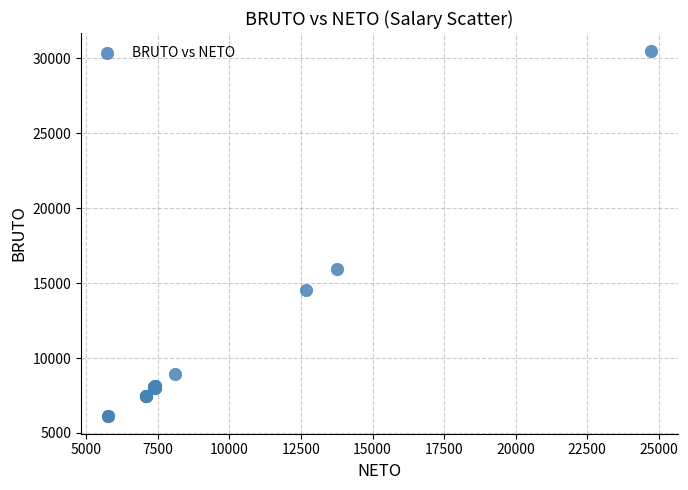

What Y value in the scatter plot is closest to 18319?

15947.1